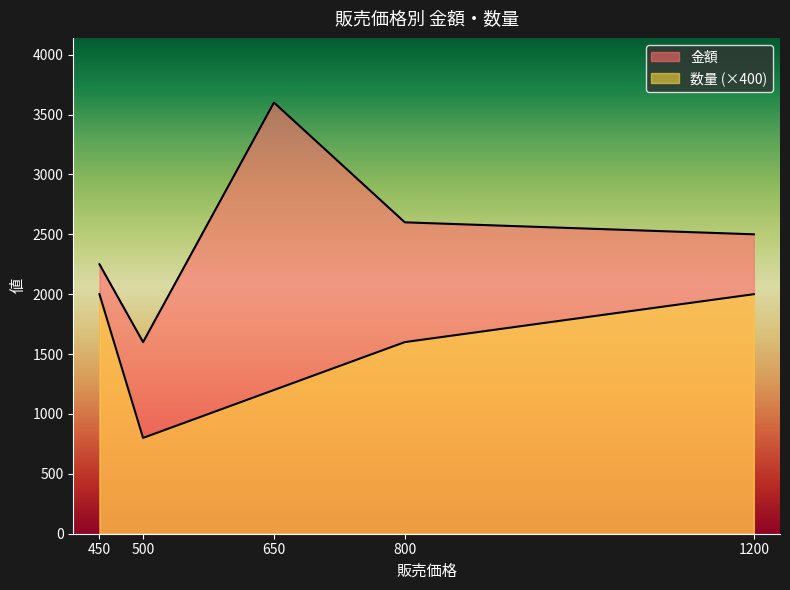

Which series has the largest total across all categories?

金額